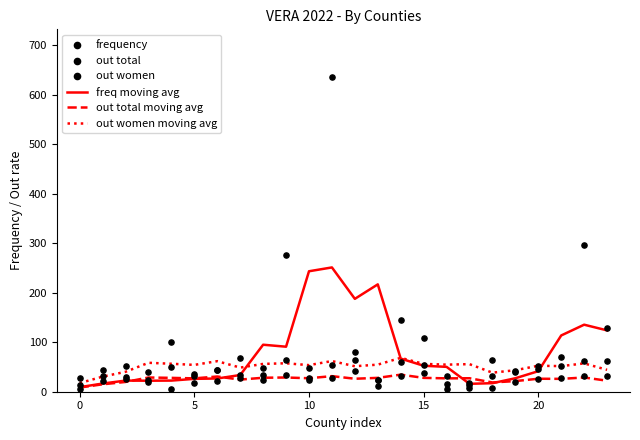

Which series has the largest total across all categories?

frequency